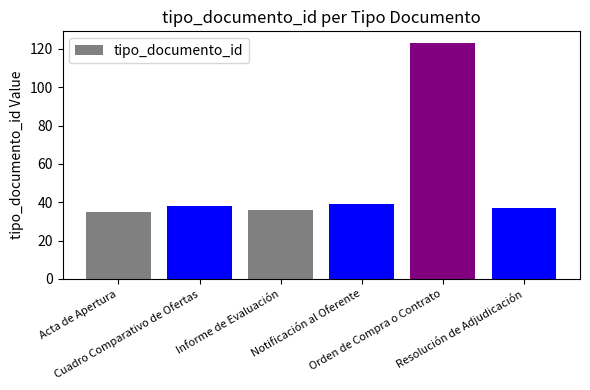

What is the value of the 2nd bar from the left?

38